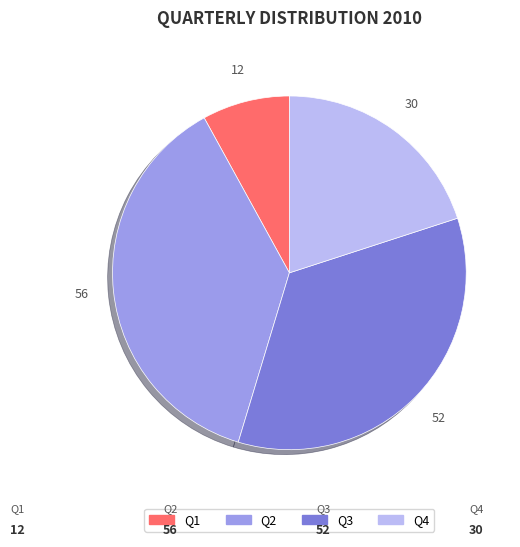

The Q4 slice represents 31% of the pie. True or false?

False